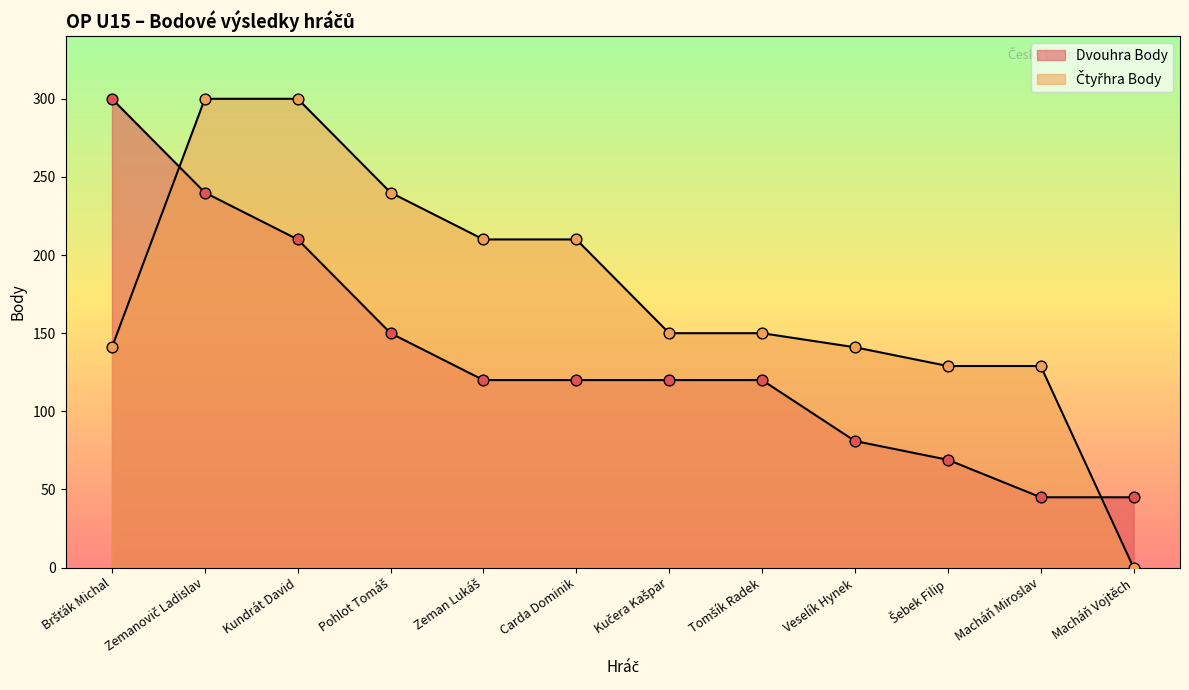

What is the total value across all series at Zemanovič Ladislav?

540